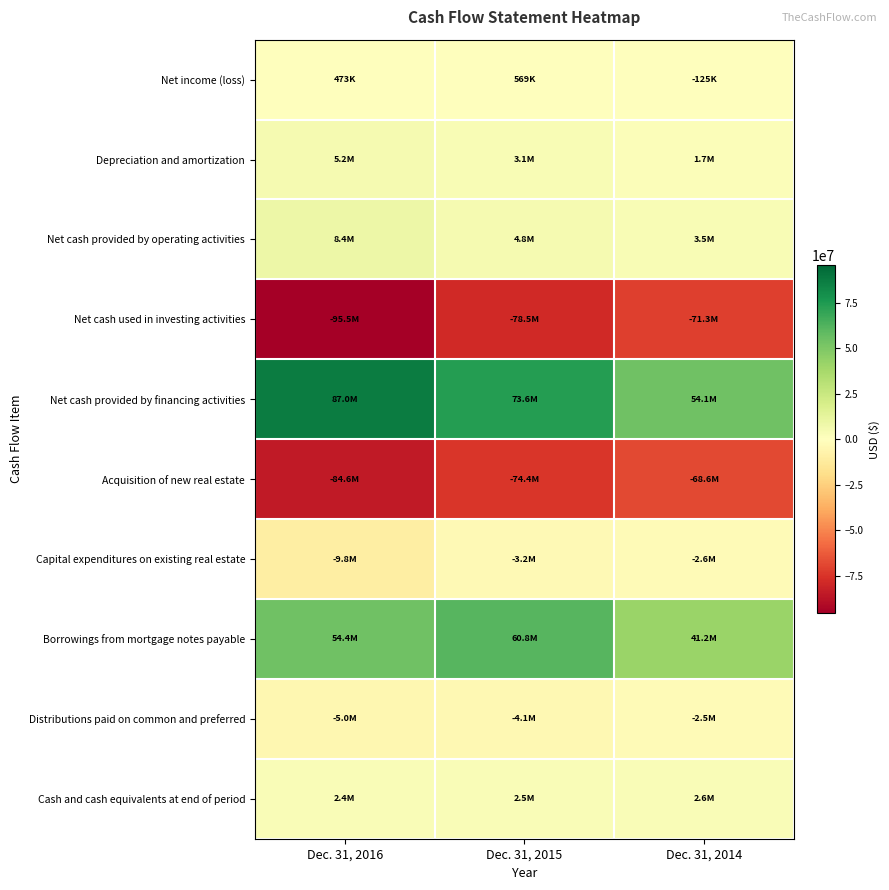

Count the number of categories in the chart.

3